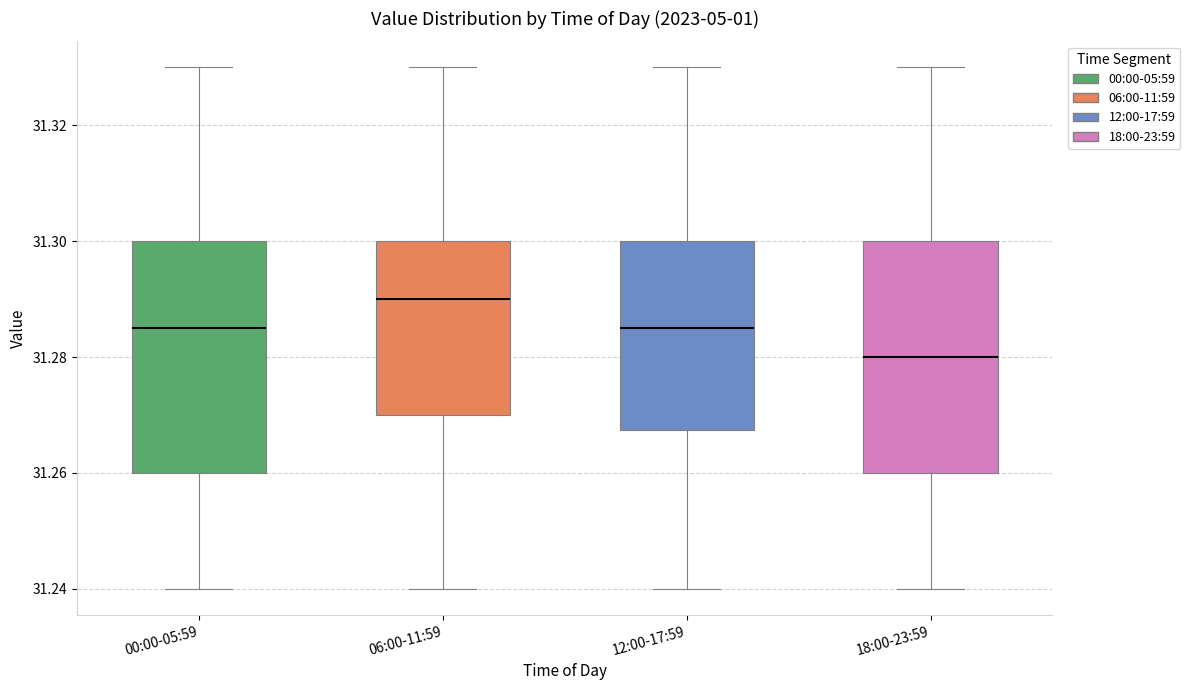

Reading left to right, transcribe this box plot: for each box, give where its median line is, the range the box spans, and where its two whiskers end, as read against the y-axis. The values are not printed on the chart, so give them approximately, as read against the axis.

00:00-05:59: median 31.286, box 31.260 to 31.300, whiskers 31.240 to 31.330
06:00-11:59: median 31.290, box 31.270 to 31.300, whiskers 31.240 to 31.330
12:00-17:59: median 31.286, box 31.268 to 31.300, whiskers 31.240 to 31.330
18:00-23:59: median 31.280, box 31.260 to 31.300, whiskers 31.240 to 31.330